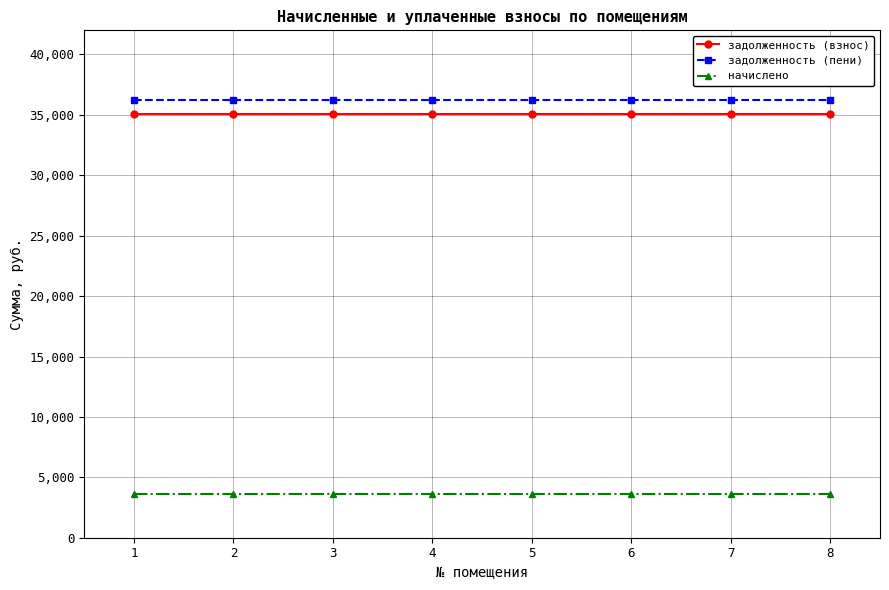

What is the smallest value displayed?

3643.2